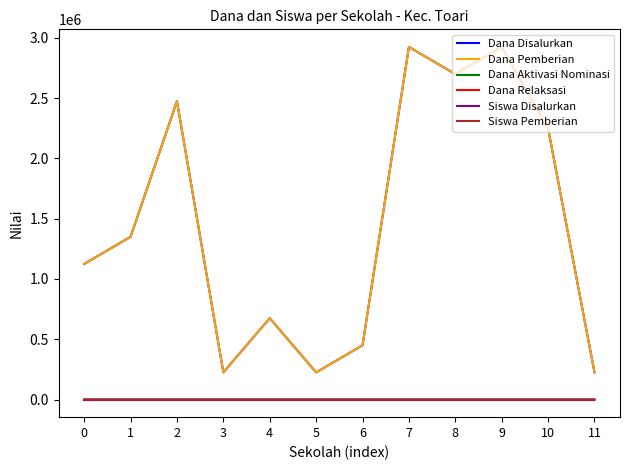

Which series has the largest range (max minus min)?

Dana Disalurkan